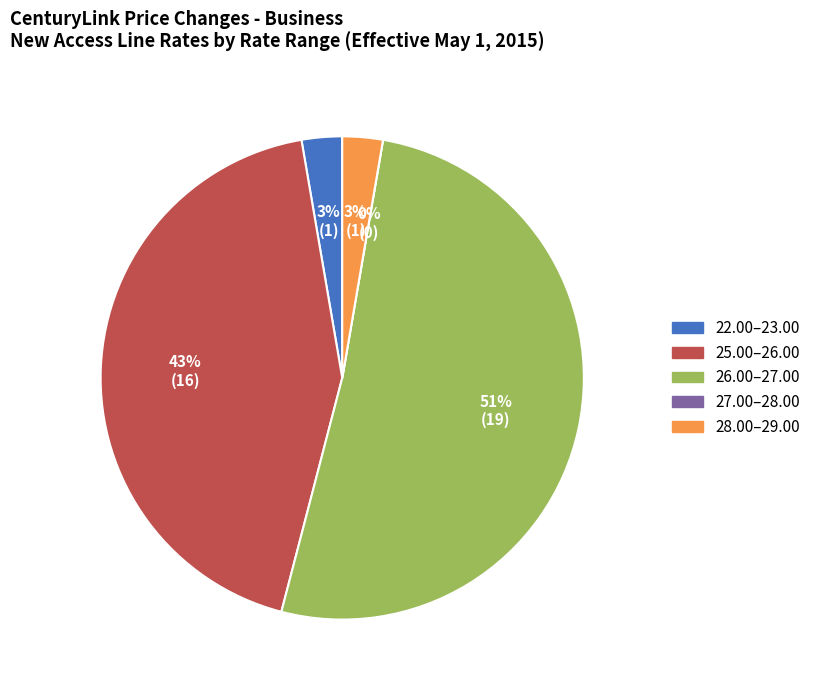

Is CTL of WA (24.4) the majority of the pie?

No